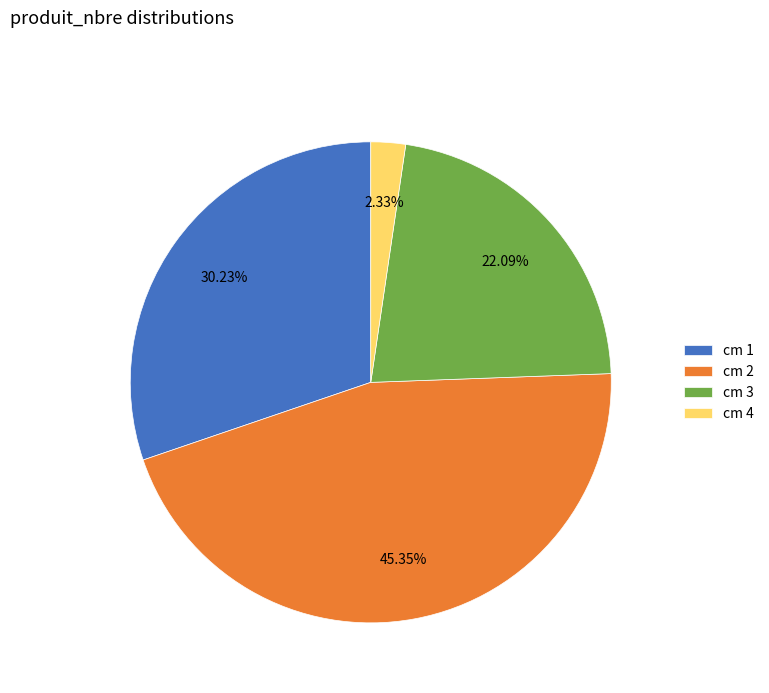

Do cm 4 and cm 3 together represent more than half of the pie?

No